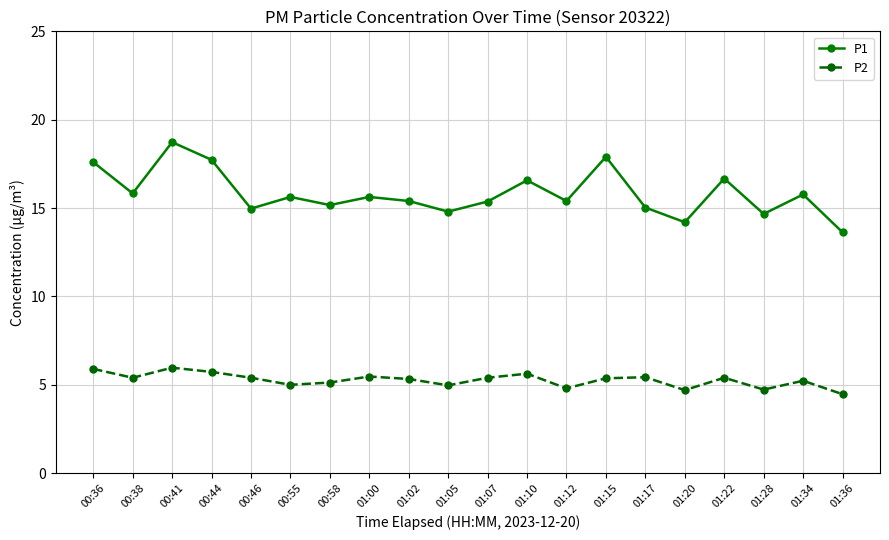

In P2, how many points are lower than both neighbors (excluding endpoints)?

6